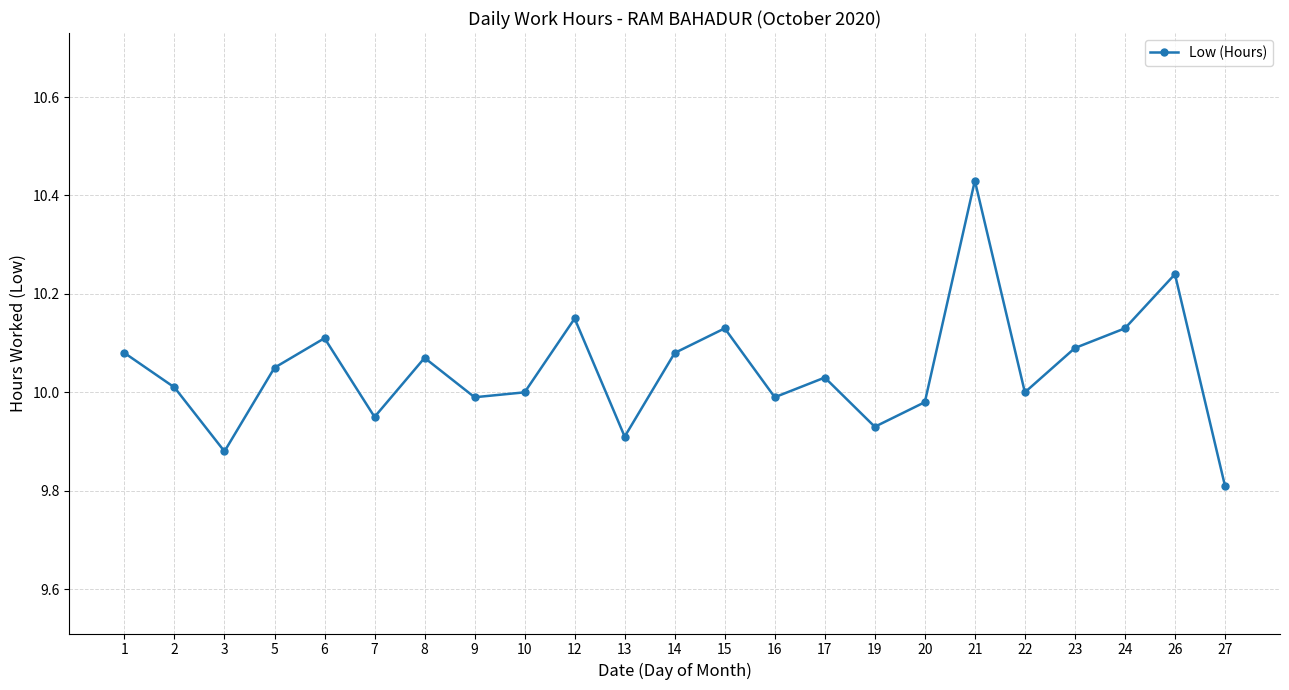

At which category does the data reach its first local peak?

6